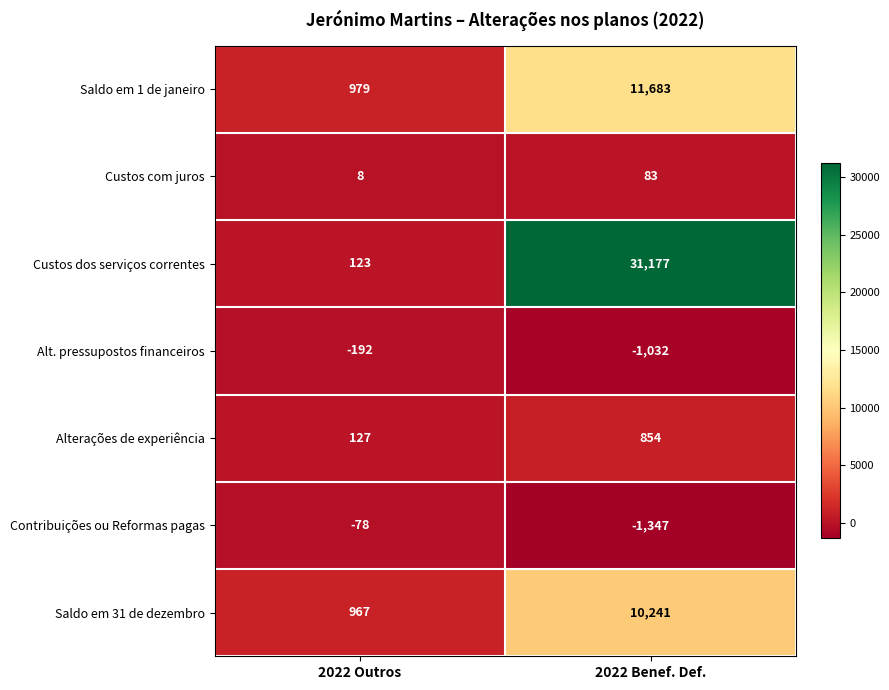

Reading right to left, extract all data points from this chart.

Saldo em 1 de janeiro: 2022 Benef. Def.=11683	2022 Outros=979
Custos com juros: 2022 Benef. Def.=83	2022 Outros=8
Custos dos serviços correntes: 2022 Benef. Def.=31177	2022 Outros=123
Alt. pressupostos financeiros: 2022 Benef. Def.=-1032	2022 Outros=-192
Alterações de experiência: 2022 Benef. Def.=854	2022 Outros=127
Contribuições ou Reformas pagas: 2022 Benef. Def.=-1347	2022 Outros=-78
Saldo em 31 de dezembro: 2022 Benef. Def.=10241	2022 Outros=967